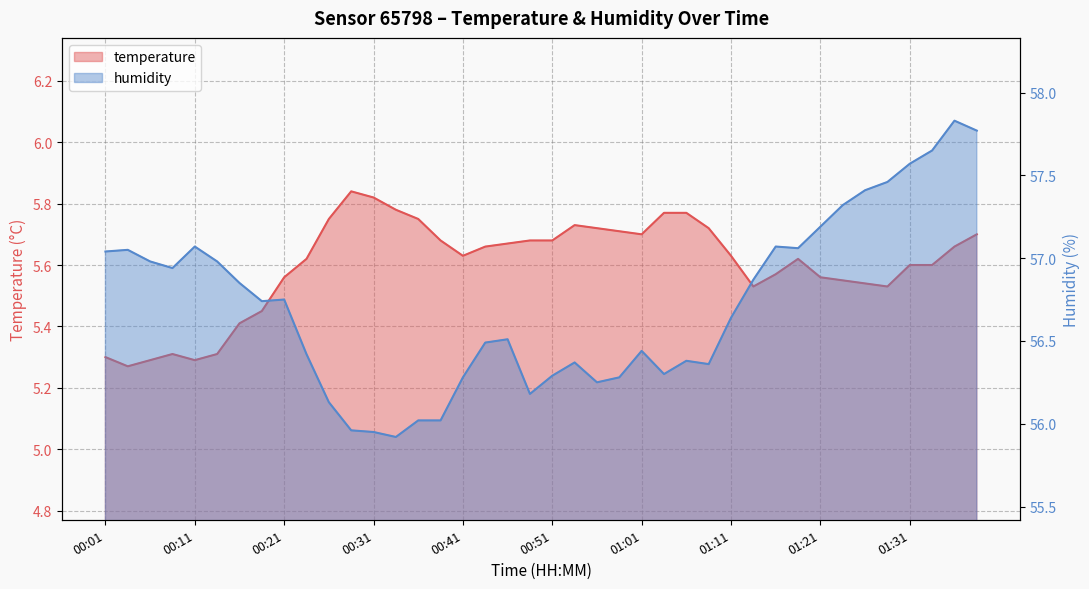

Rank the series by their maximum value, from lowest to highest.

temperature, humidity